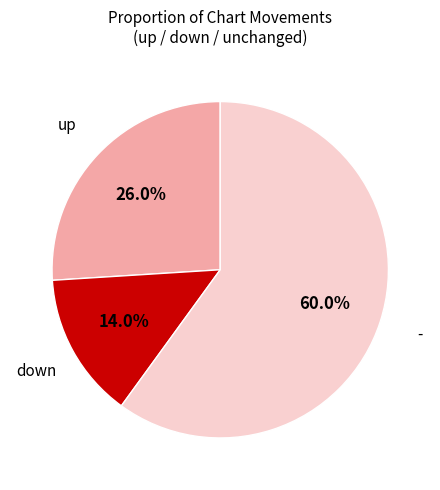

Is there a majority slice in this chart?

Yes